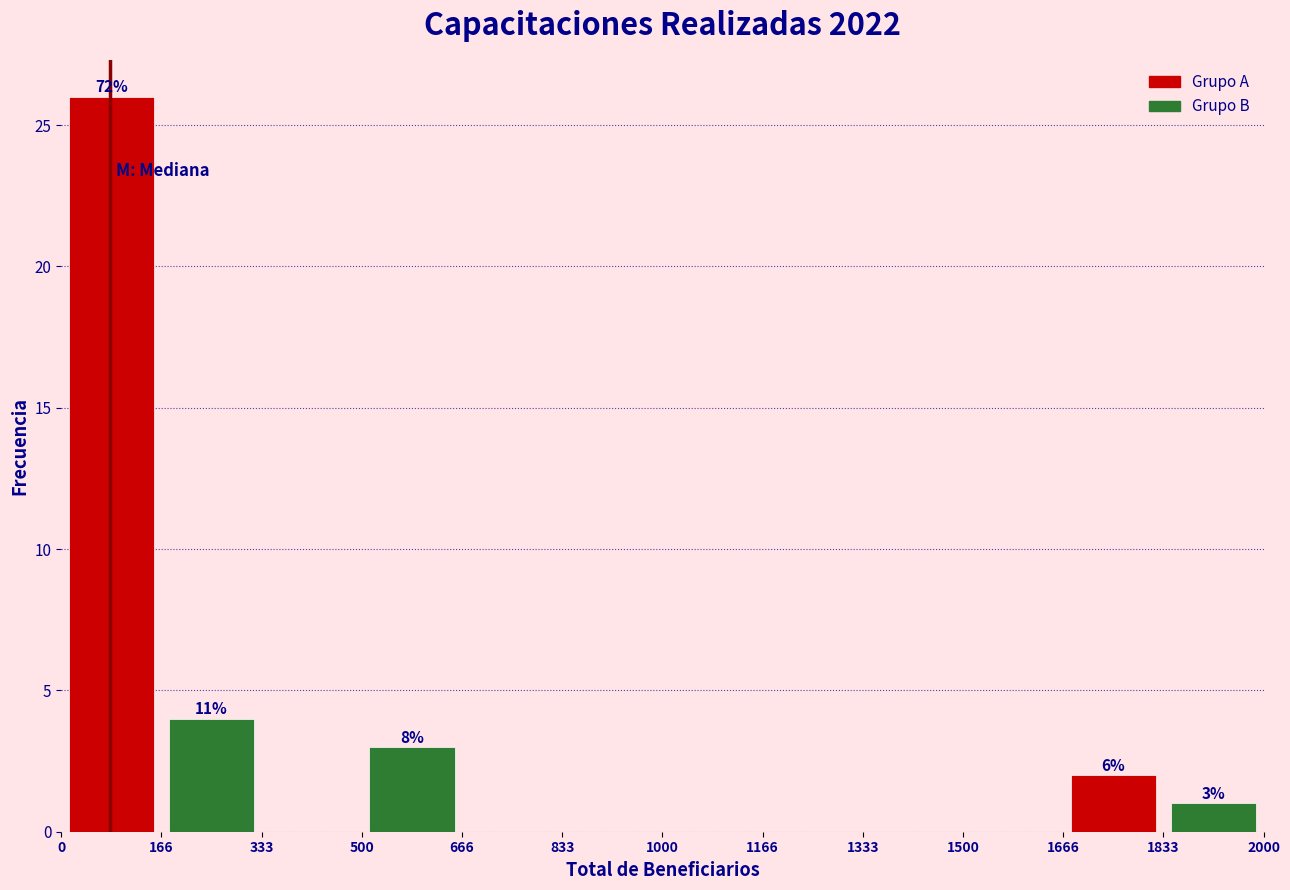

Which range on the x-axis has the tallest bar?

0 to 166